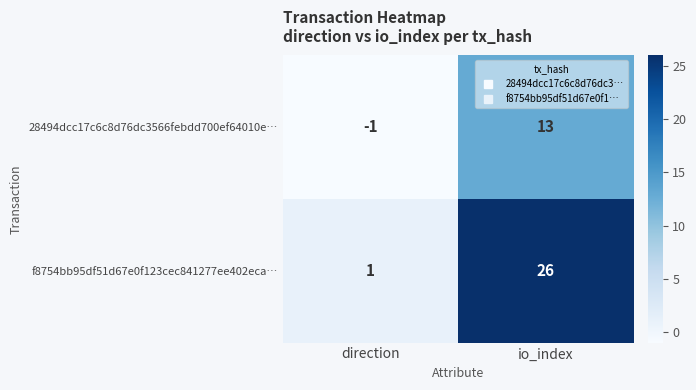

At which label does f8754bb95df51d67e0f123cec841277ee402eca… reach its minimum?

direction